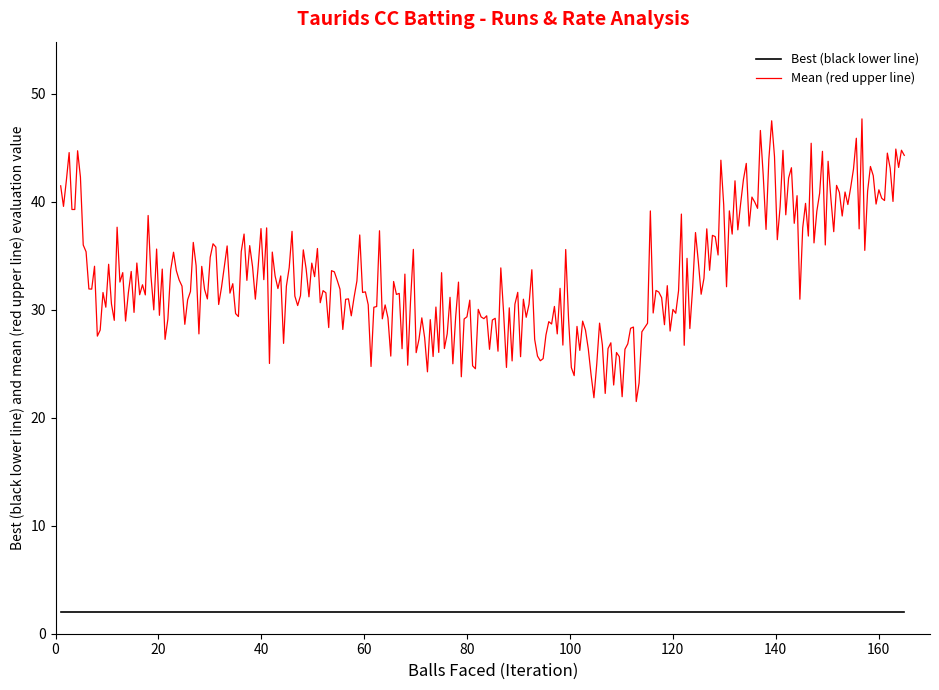

True or false: Mean (red upper line) and Best (black lower line) cross at least once.

False